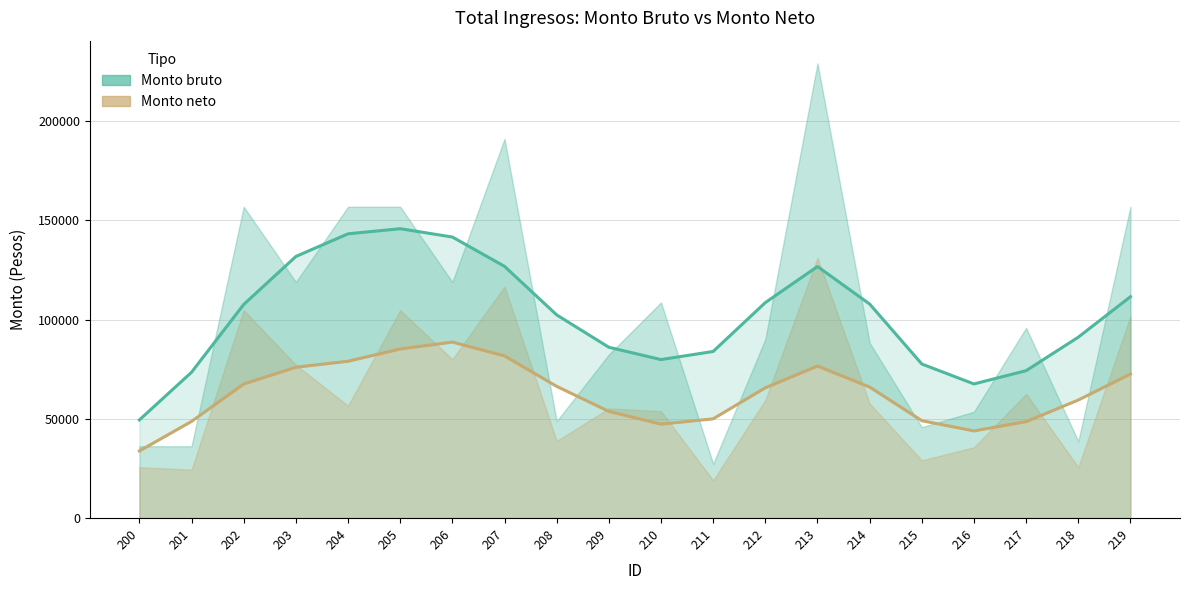

Rank the series by their maximum value, from highest to lowest.

Monto bruto, Monto neto